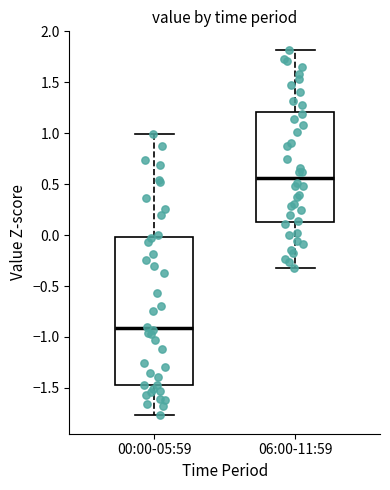

Reading left to right, transcribe this box plot: for each box, give where its median line is, the range the box spans, and where its two whiskers end, as read against the y-axis. The values are not printed on the chart, so give them approximately, as read against the axis.

00:00-05:59: median -0.90, box -1.45 to 0.00, whiskers -1.75 to 1.00
06:00-11:59: median 0.55, box 0.15 to 1.20, whiskers -0.30 to 1.80